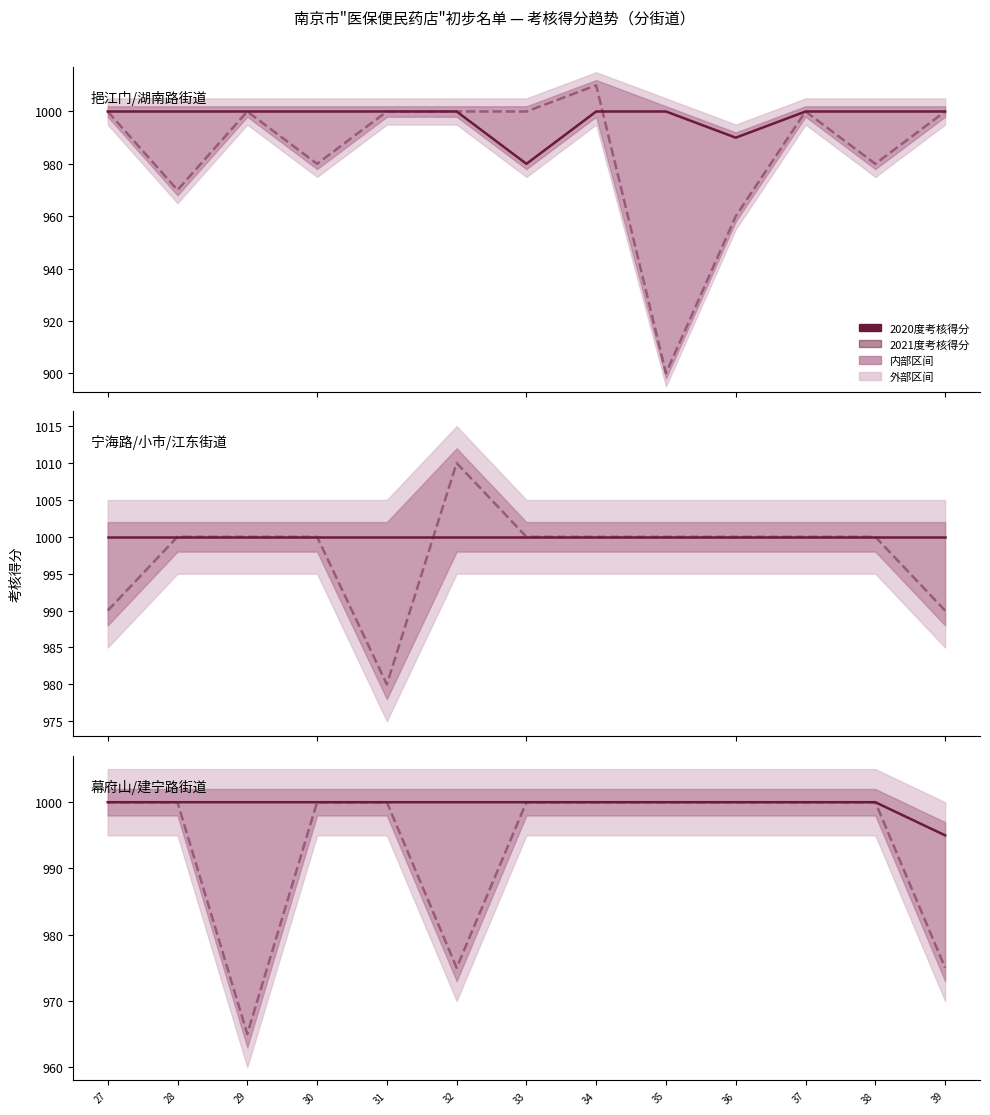

Where is 2020度考核得分 nearest to the value 997?

39